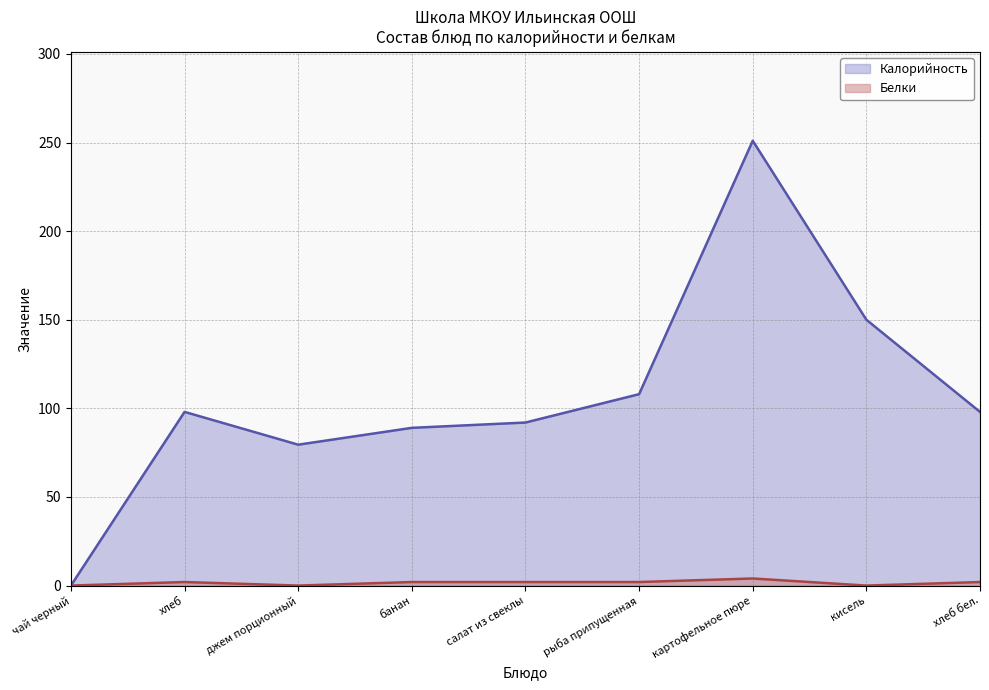

Is the value of Белки at картофельное пюре greater than the value of Калорийность at хлеб?

No